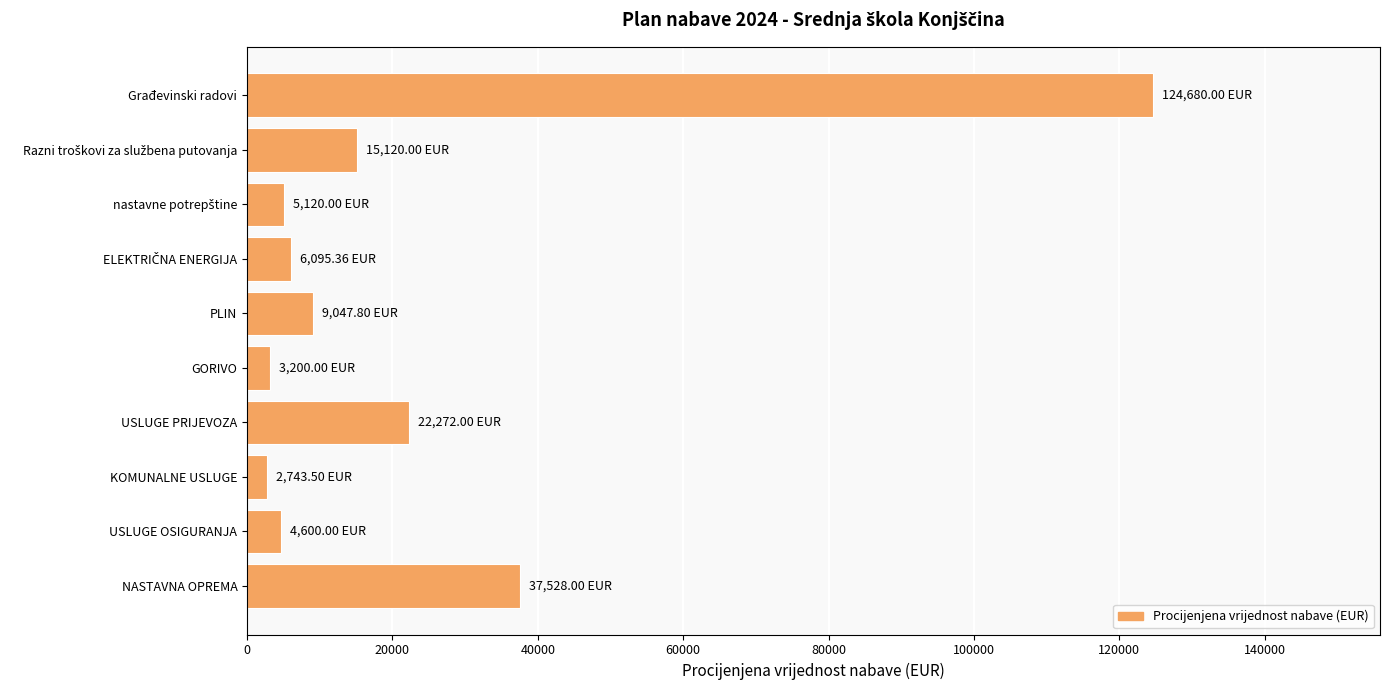

Approximately how many times larger is the value at NASTAVNA OPREMA compared to GORIVO?

11.7